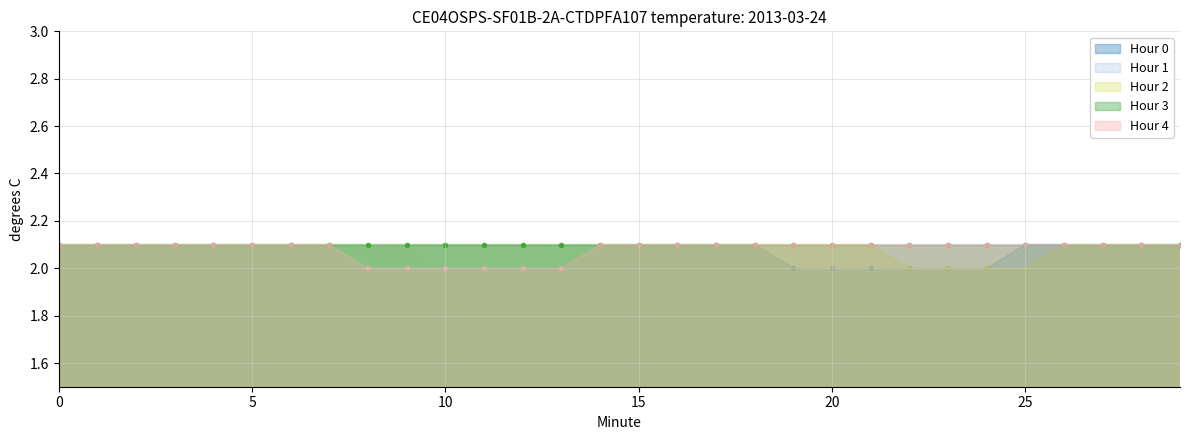

Which series reaches the minimum Y coordinate?

Hour 0